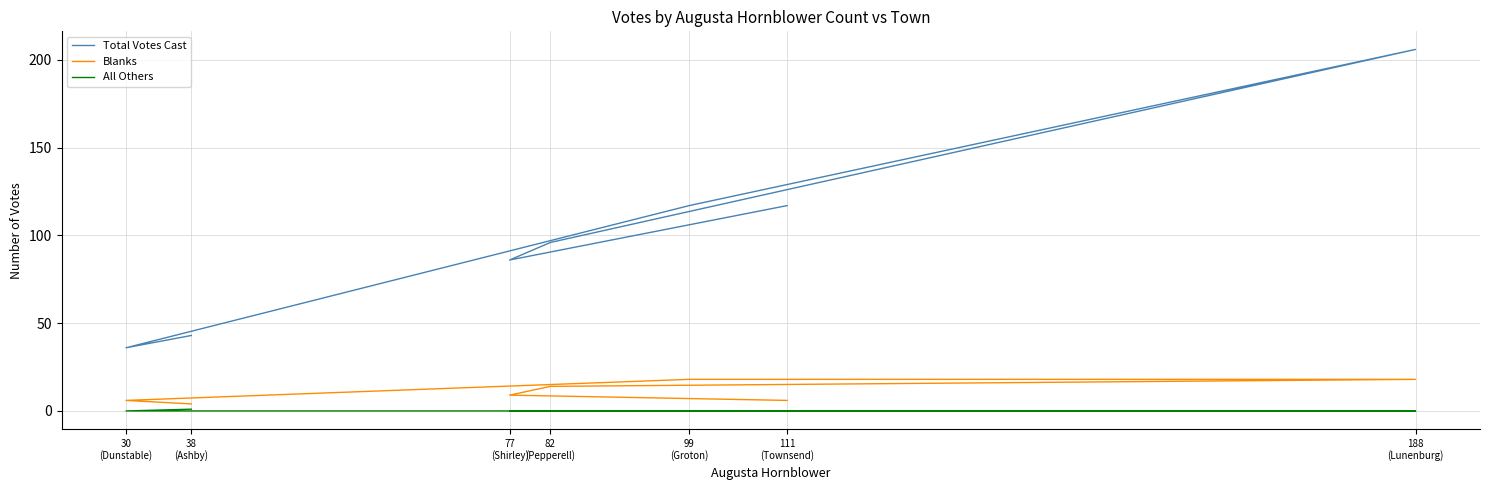

What are all the series names shown in the legend?

Total Votes Cast, Blanks, All Others